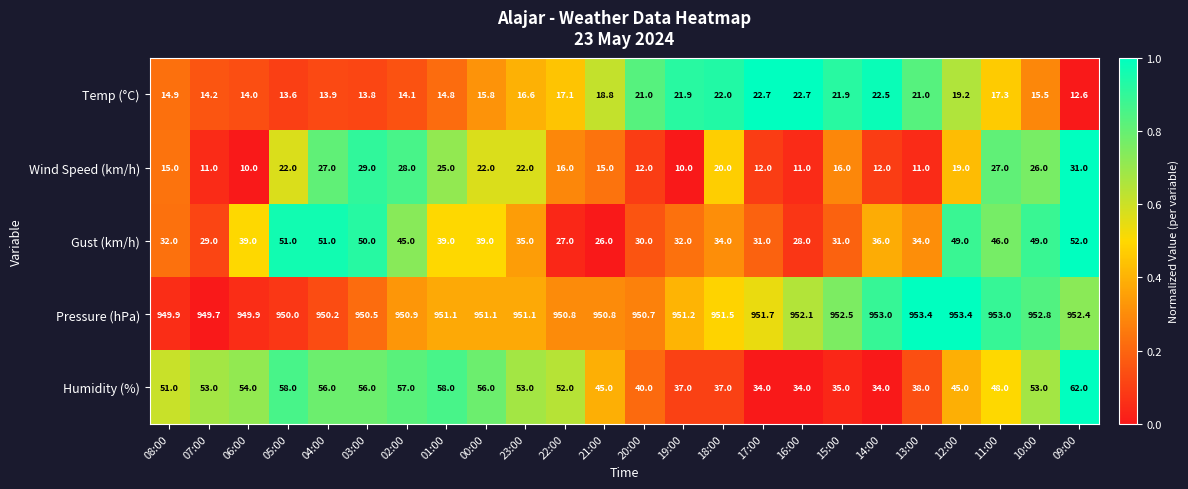

What is the sum of all Temp (°C) values?

421.9